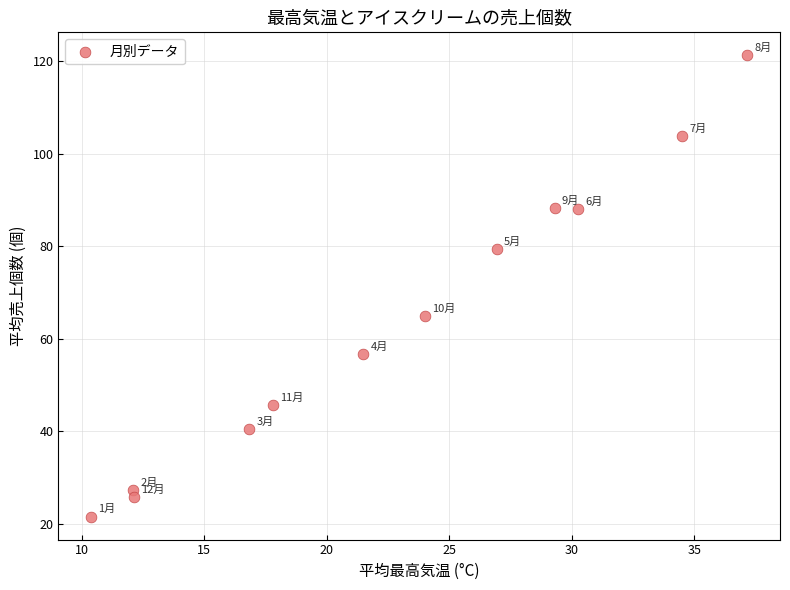

What Y value in the scatter plot is closest to 71?

64.8